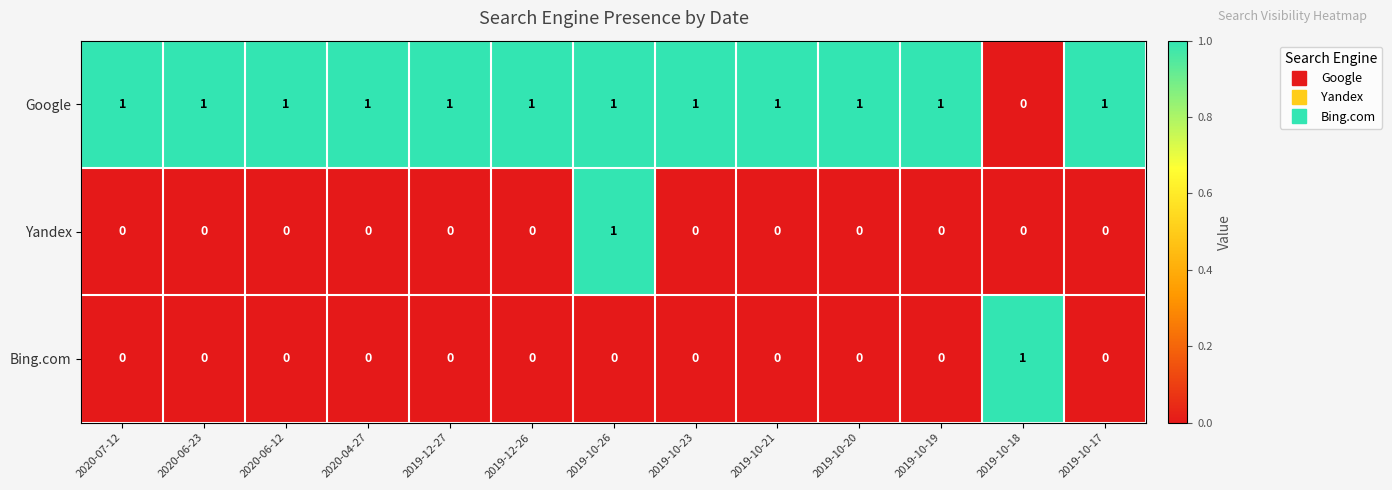

Is the value of Google at 2020-06-12 greater than the value of Yandex at 2019-10-17?

Yes